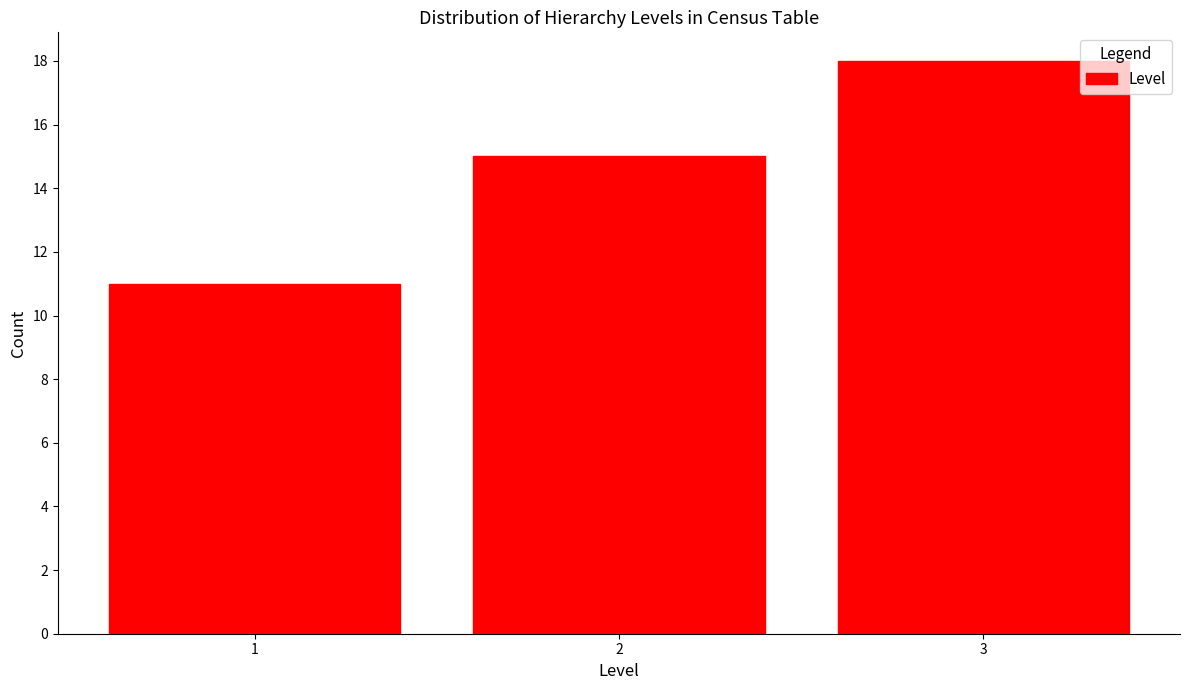

Reading left to right, transcribe all the data shown in this chart.

1=11	2=15	3=18